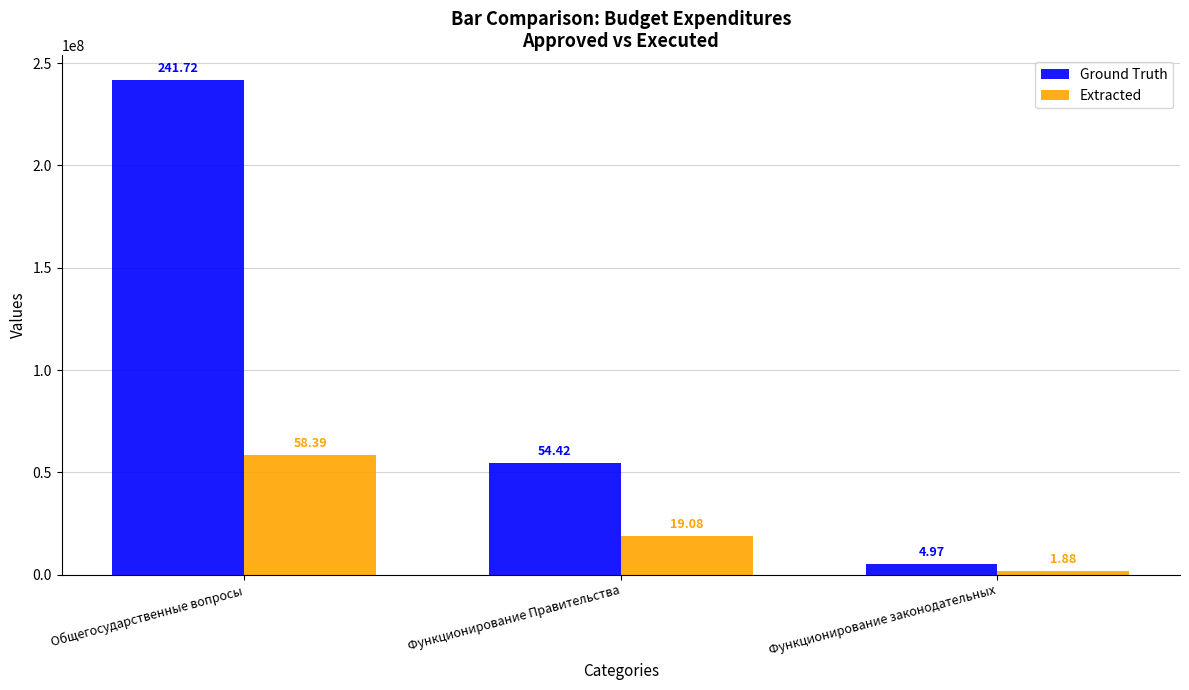

How many bars are there in total?

6